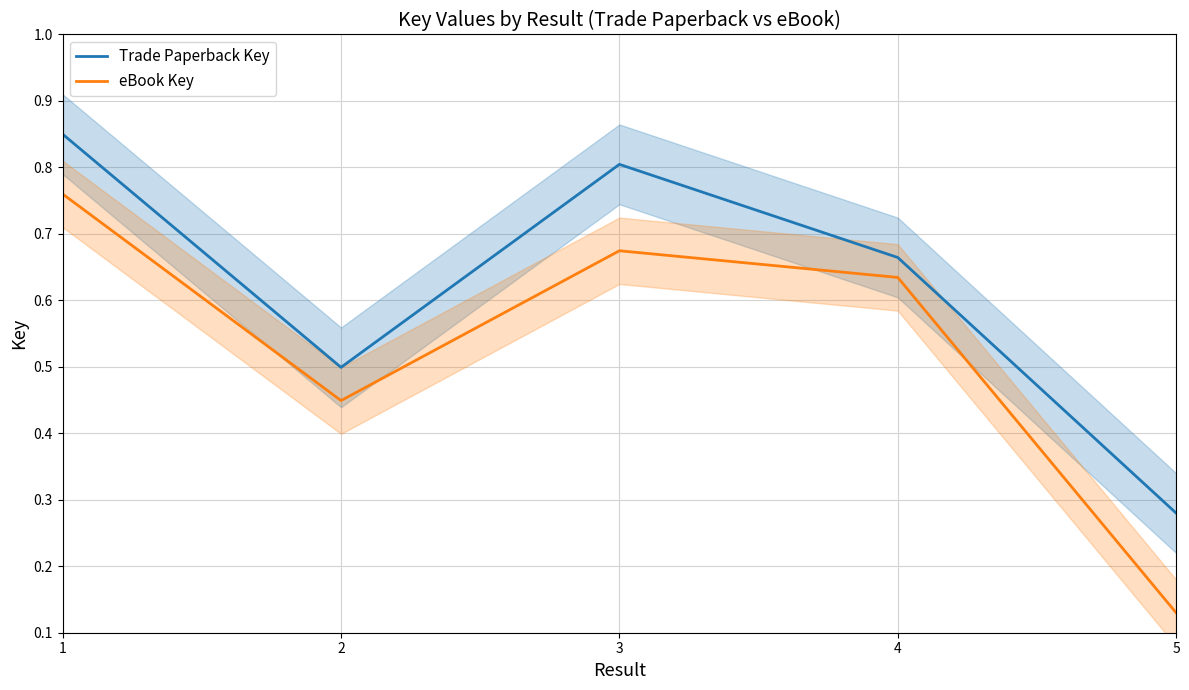

Count the Trade Paperback Key values in the range 0 to 1.

5